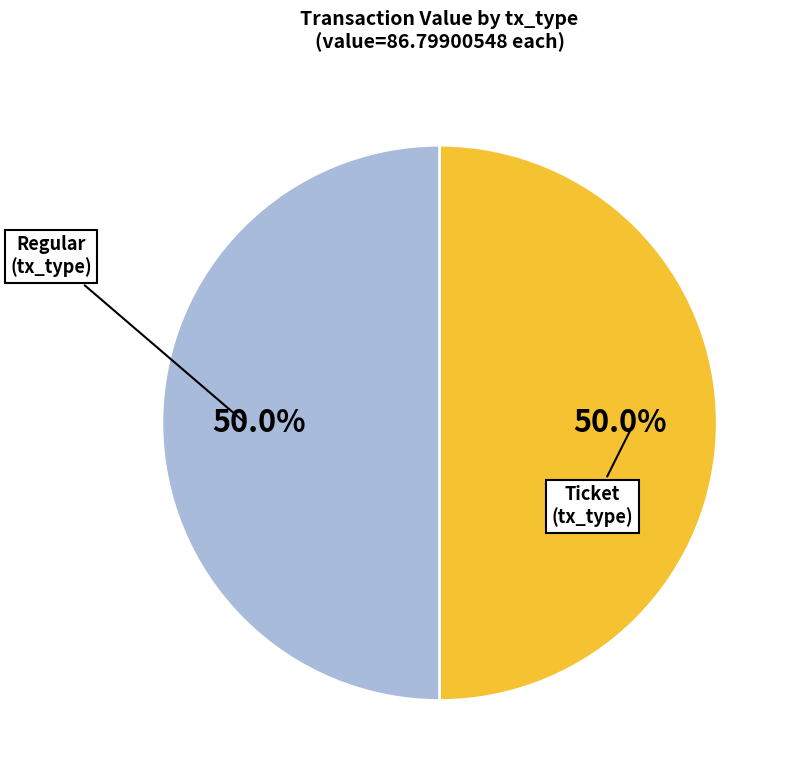

How many slices are in this pie chart?

2